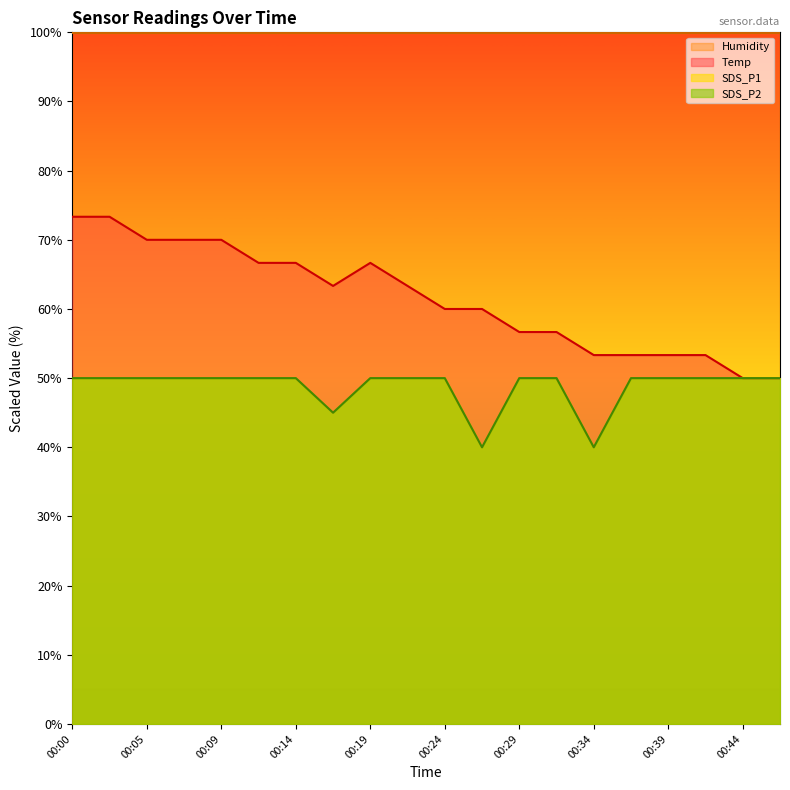

Does the chart display data point markers on the line(s)?

No